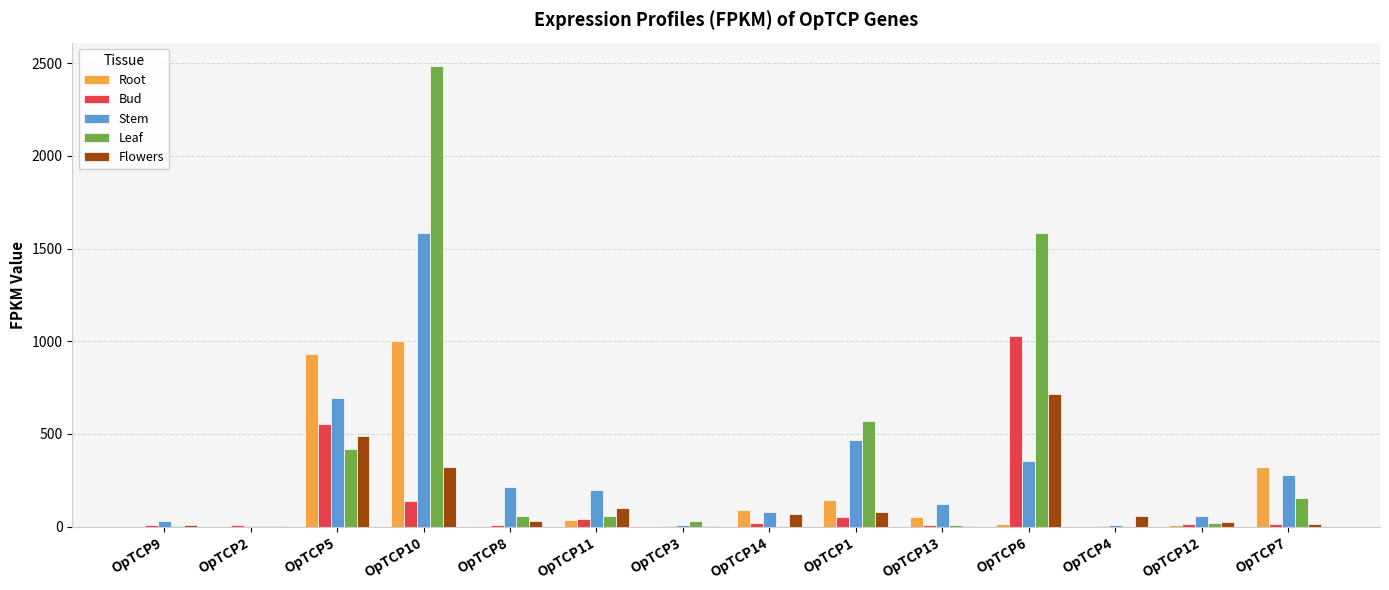

Where does the Flowers series first go above 55?

OpTCP5